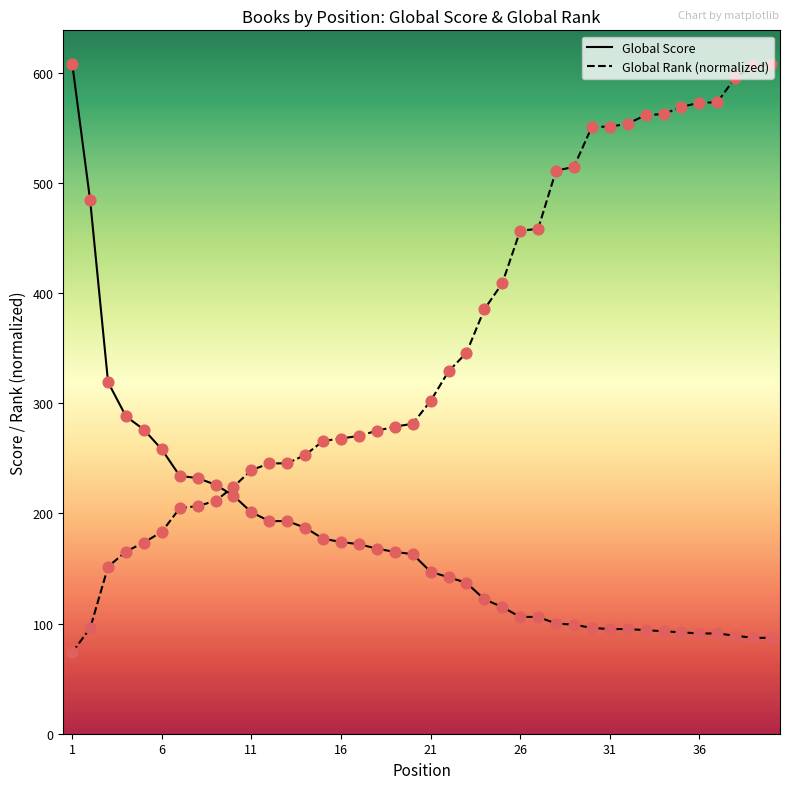

Is the value of Global Score at 29 greater than the value of Global Rank at 35?

No